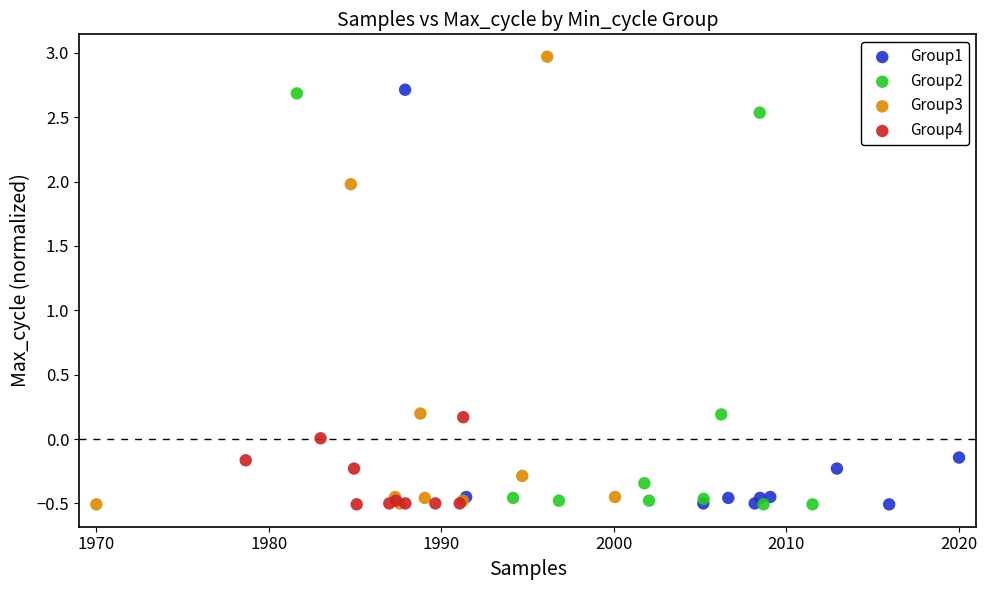

Which series reaches the maximum Y coordinate?

Group3